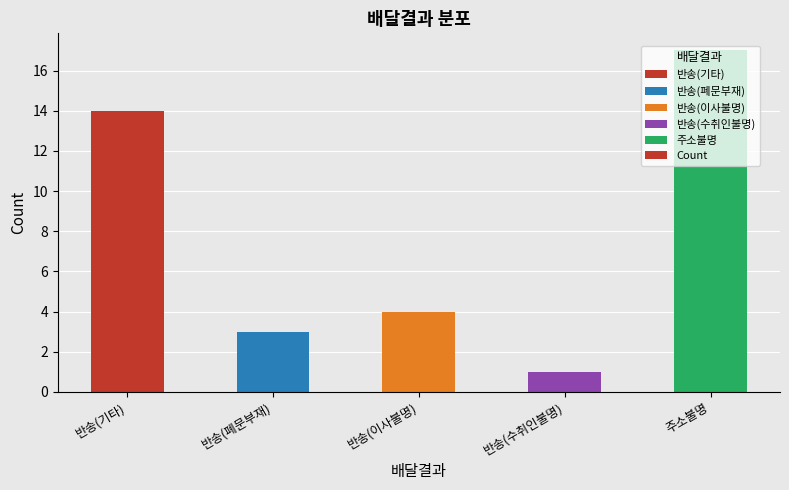

Reading left to right, extract all data points from this chart.

14	3	4	1	17